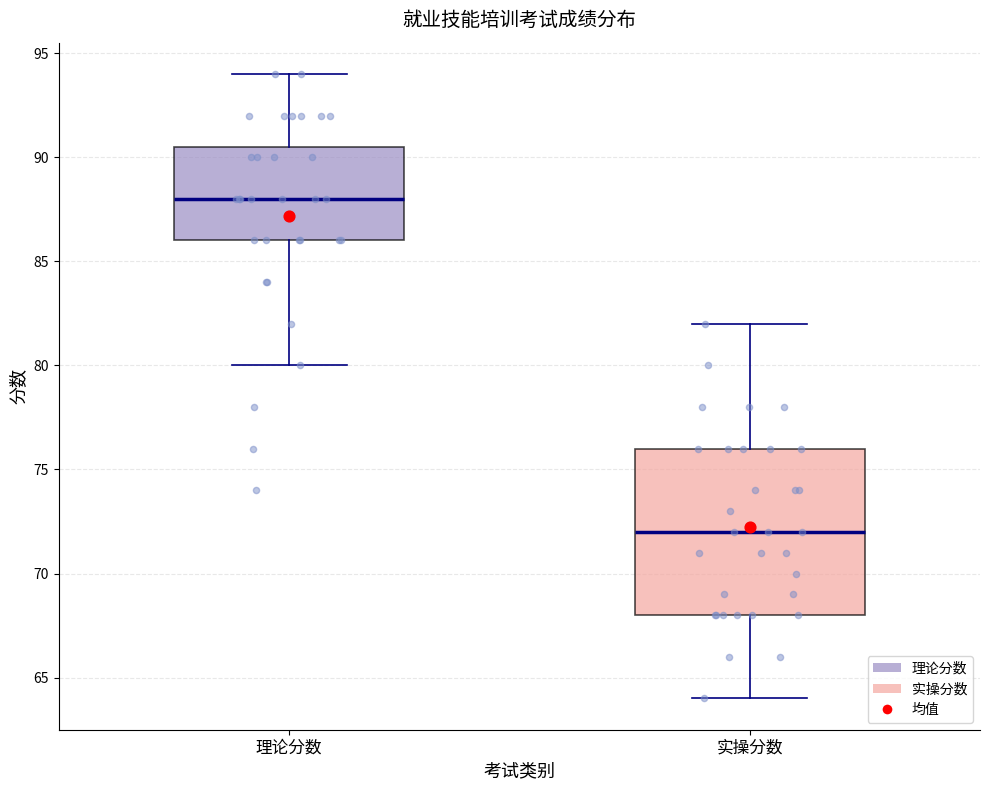

Which box has the lowest median line?

实操分数